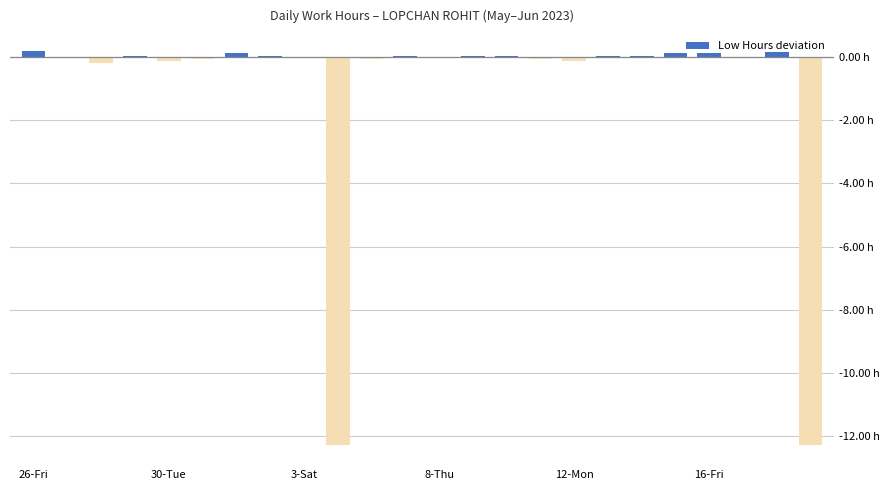

At which category does the chart reach its minimum across all series?

9